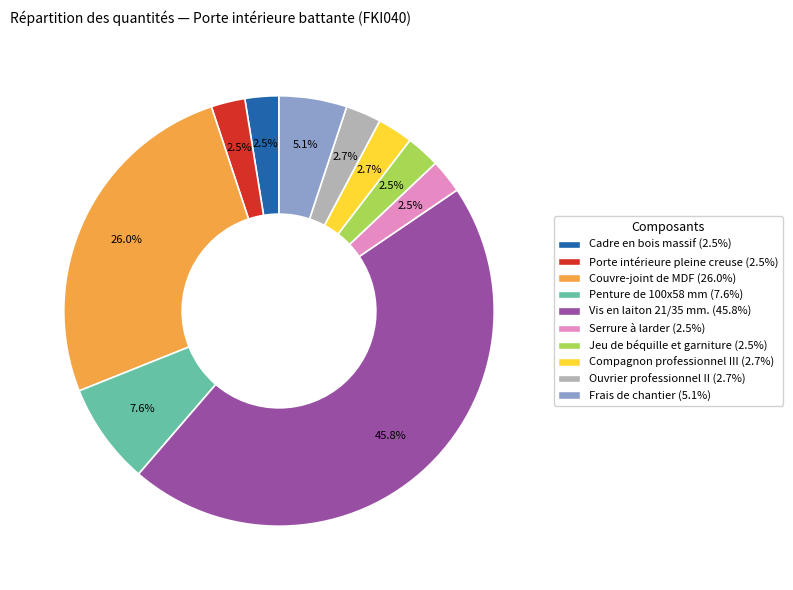

Do Couvre-joint de MDF (26.0%) and Serrure à larder (2.5%) together represent more than half of the pie?

No